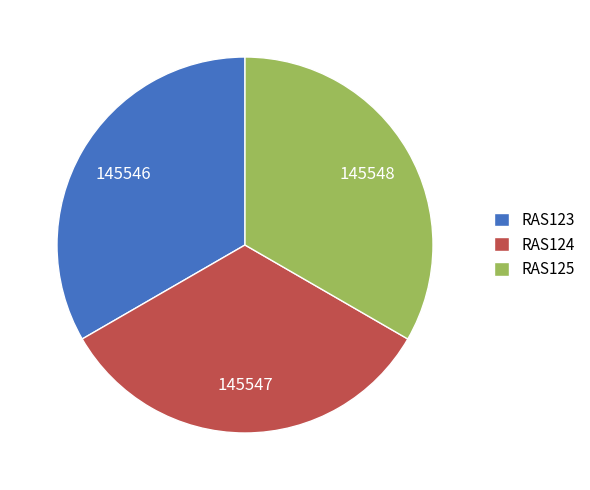

How many segments does this pie chart have?

3